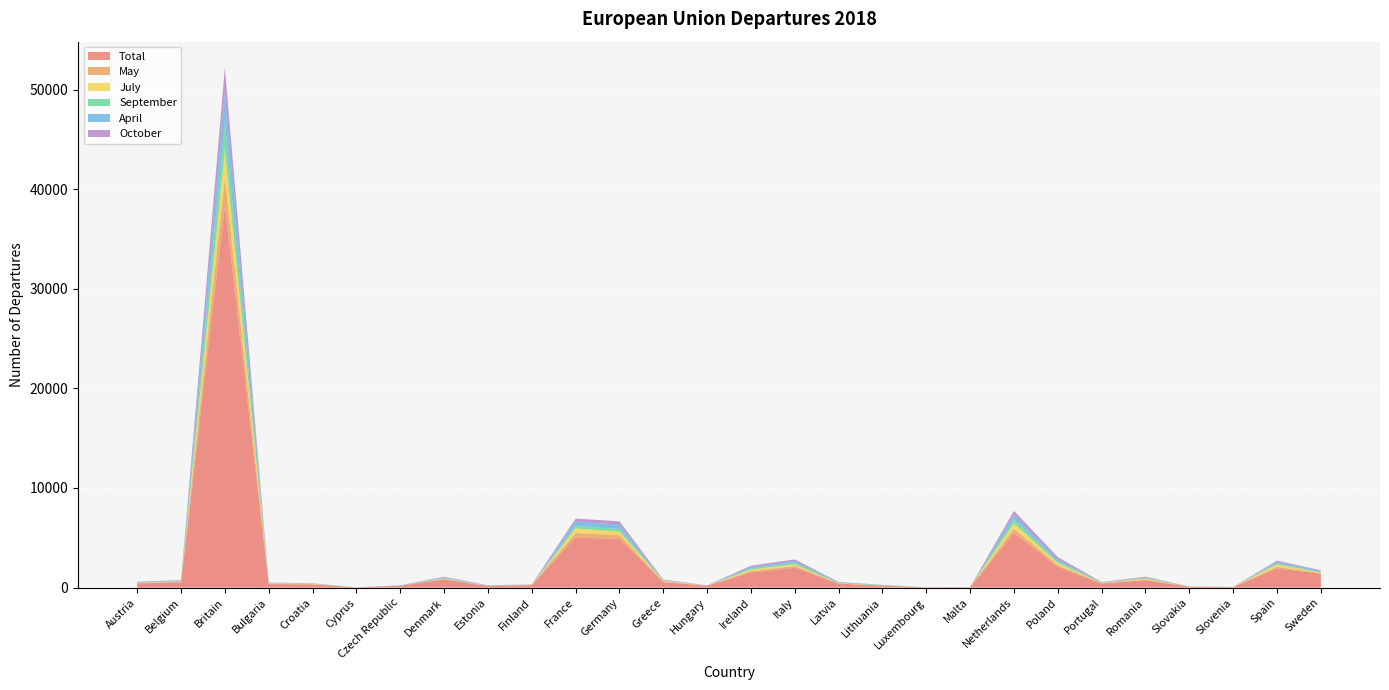

Reading right to left, transcribe all the data shown in this chart.

Total: 1397	1925	57	90	755	409	2077	5462	38	26	194	403	1990	1519	176	560	4882	5028	251	159	820	182	24	320	354	38324	545	425
May: 60	155	4	8	37	30	172	430	4	0	14	9	176	125	15	39	391	448	13	6	40	12	1	22	33	2813	45	43
July: 67	254	6	10	115	33	208	557	5	7	17	23	162	180	8	80	342	475	14	13	53	3	2	34	40	2810	47	33
September: 40	117	3	9	74	20	184	389	6	5	22	67	159	107	5	32	265	262	10	14	32	12	4	13	19	2697	33	21
April: 136	138	3	2	44	23	175	450	2	1	19	33	176	141	12	35	439	443	10	13	84	16	1	23	43	3188	50	57
October: 42	115	5	3	73	39	246	412	1	0	13	34	170	127	12	62	335	272	18	32	59	6	1	30	18	2364	39	17